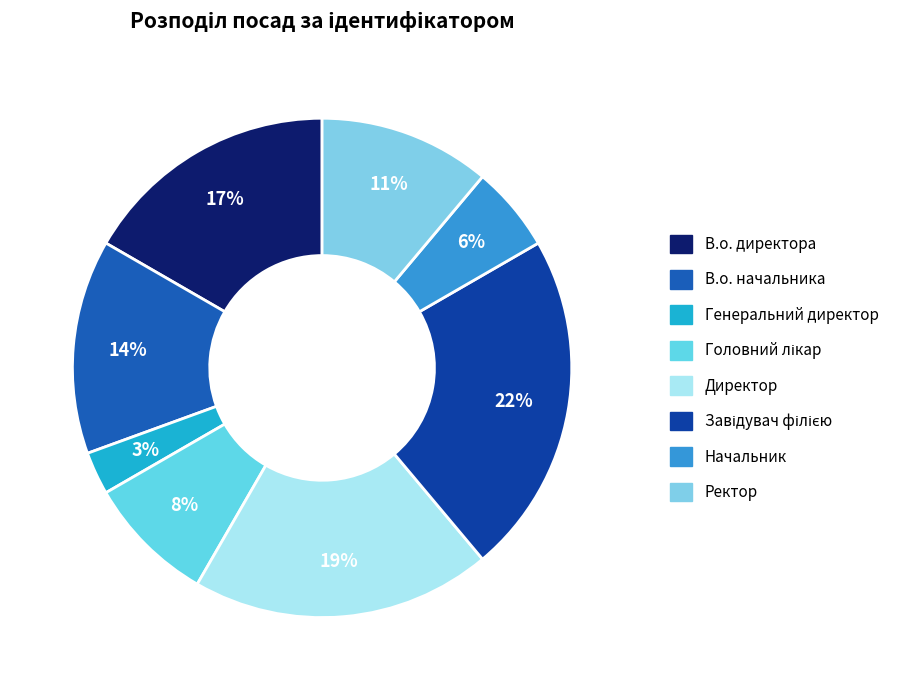

Is Генеральний директор the majority of the pie?

No